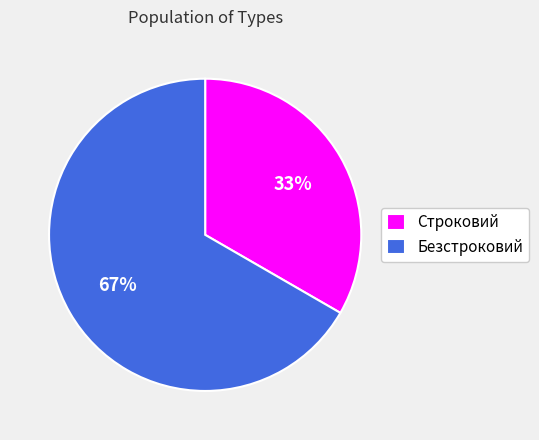

The Строковий slice represents 23% of the pie. True or false?

False